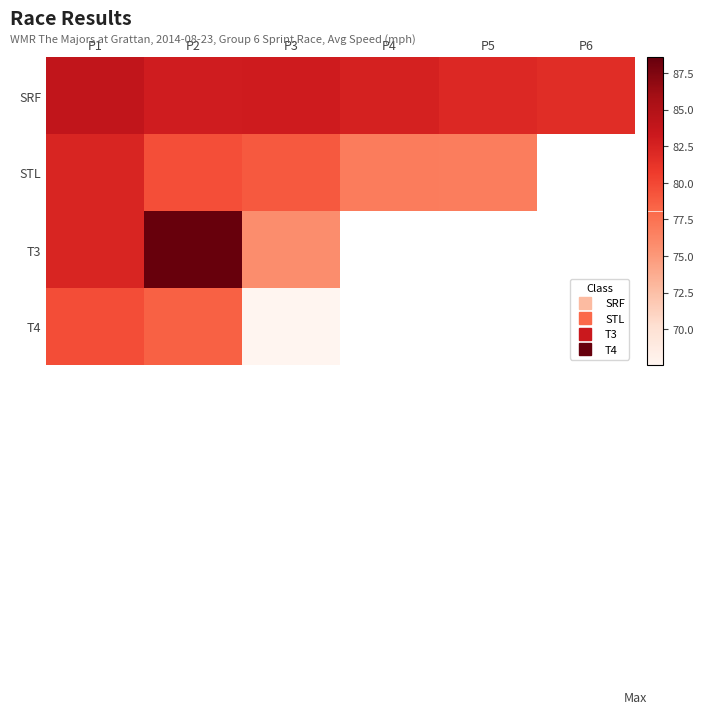

What is the highest value of the STL series?

82.3